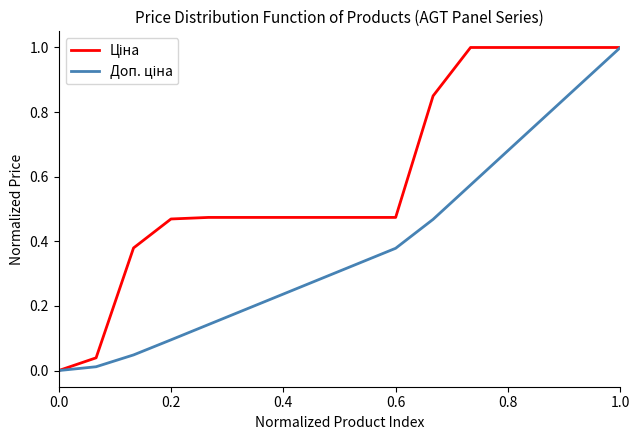

At which category is the sum across all series the highest?

1.0